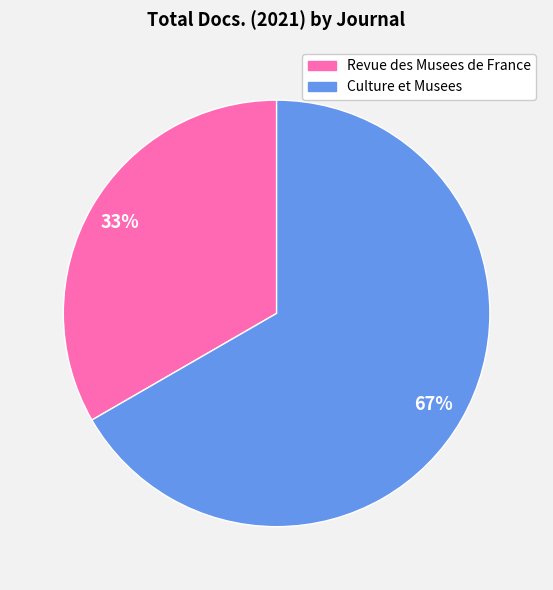

What is the majority slice?

Culture et Musees